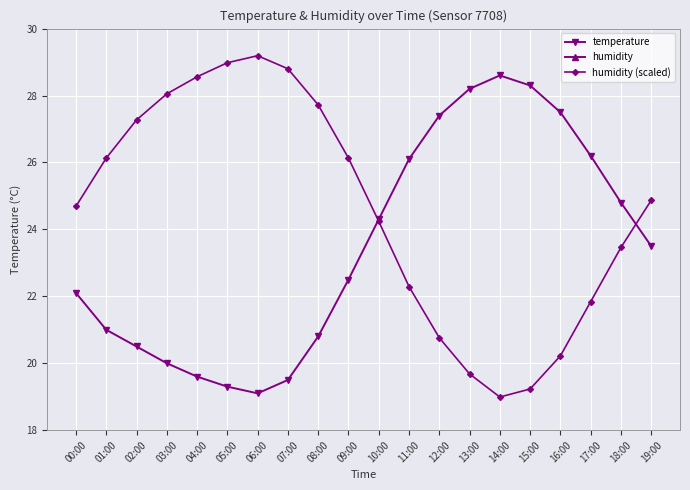

What is the difference between the second highest and second lowest values in the temperature series?

9.0